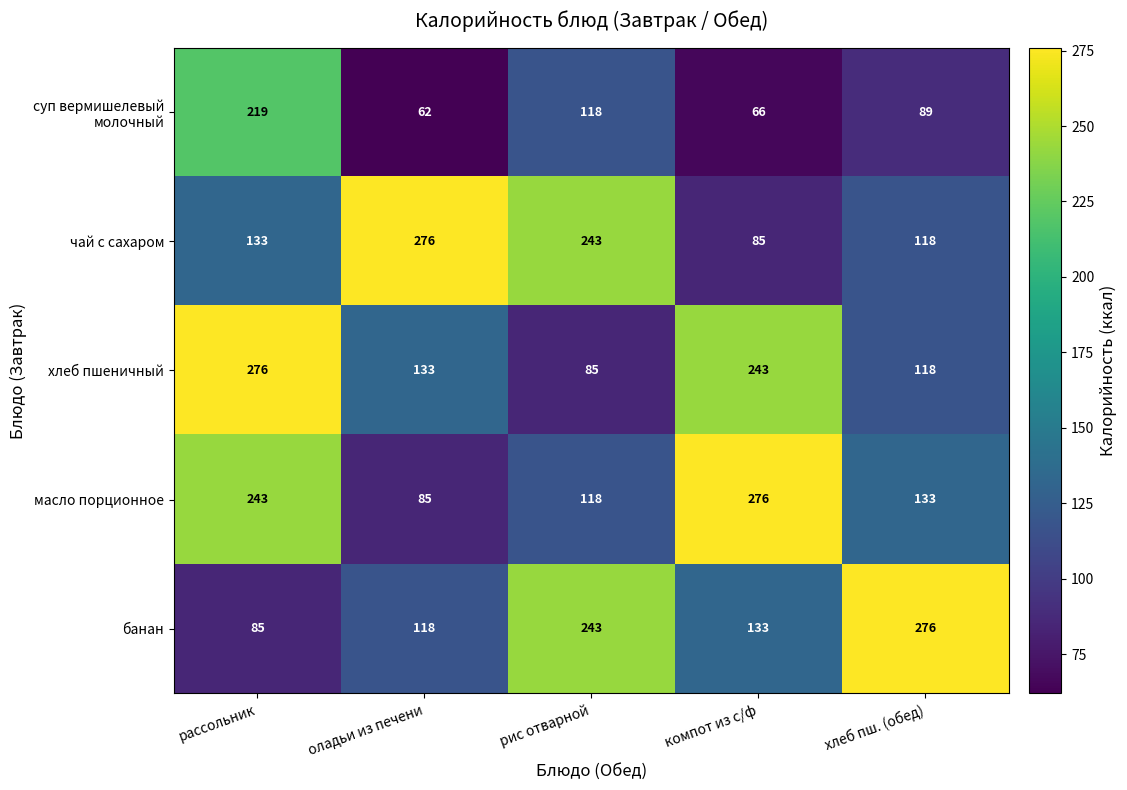

Between рассольник and хлеб пш. (обед), which series saw the biggest shift?

банан